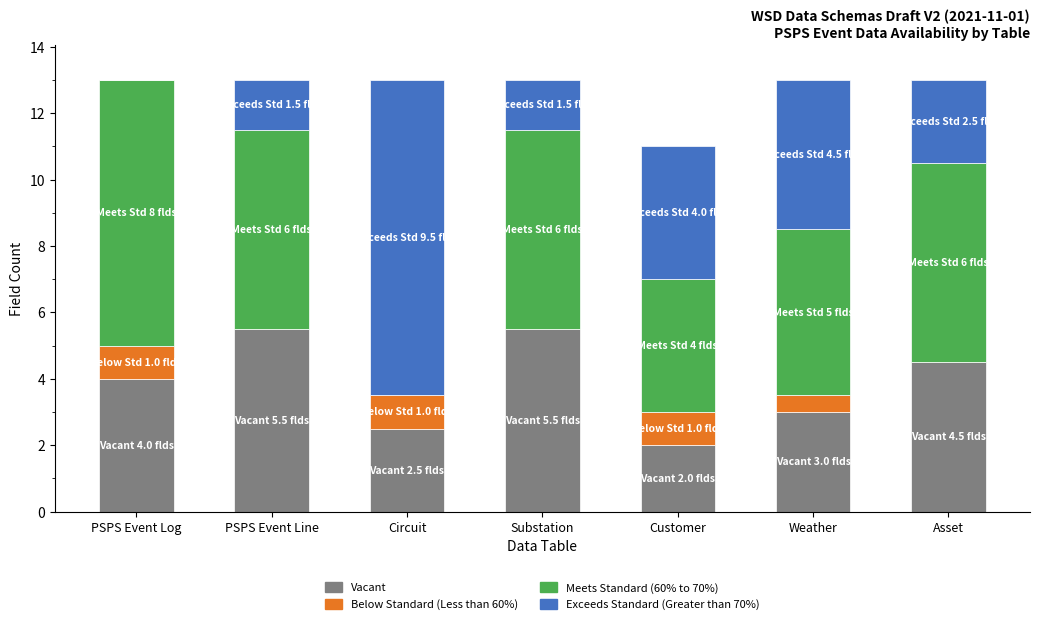

What is the total value across all series at Customer?

11.0